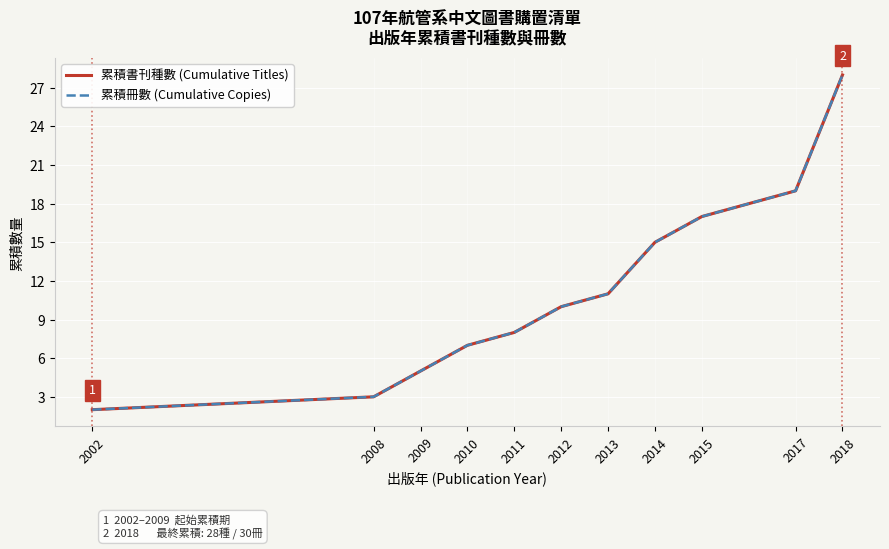

What is the sum of the 累積書刊種數 (Cumulative Titles) values at 2012 and 2018?

38